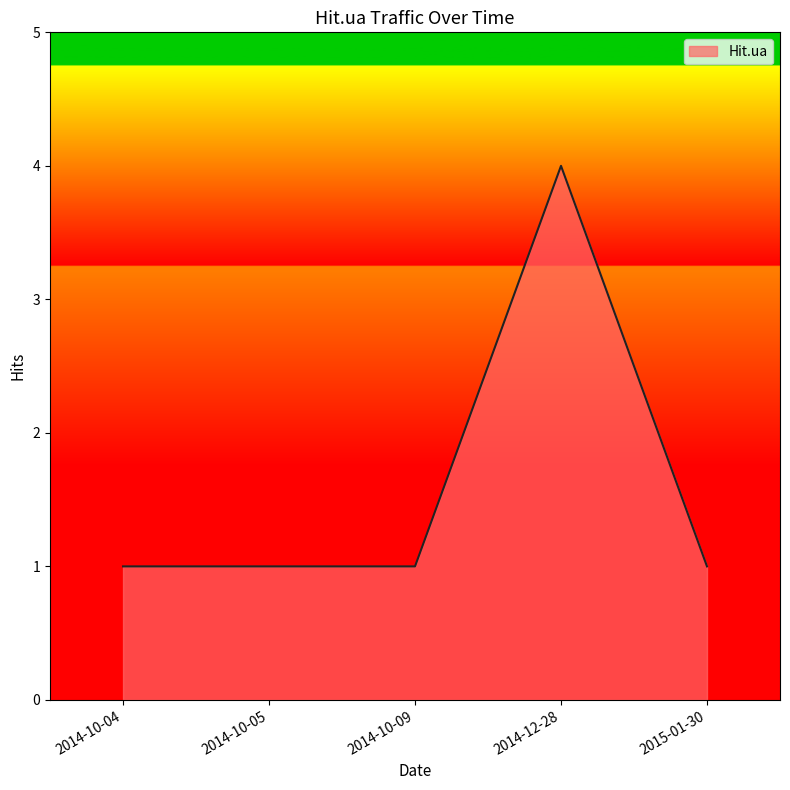

What is the maximum value shown in the chart?

4